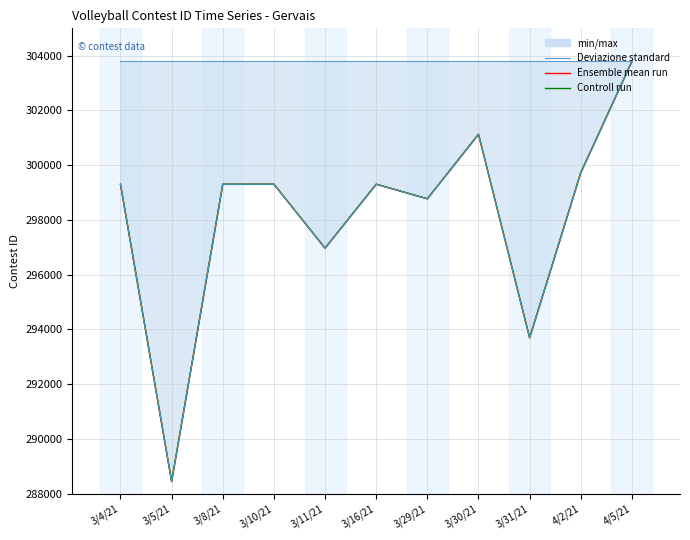

What position from the right is 3/31/21?

3